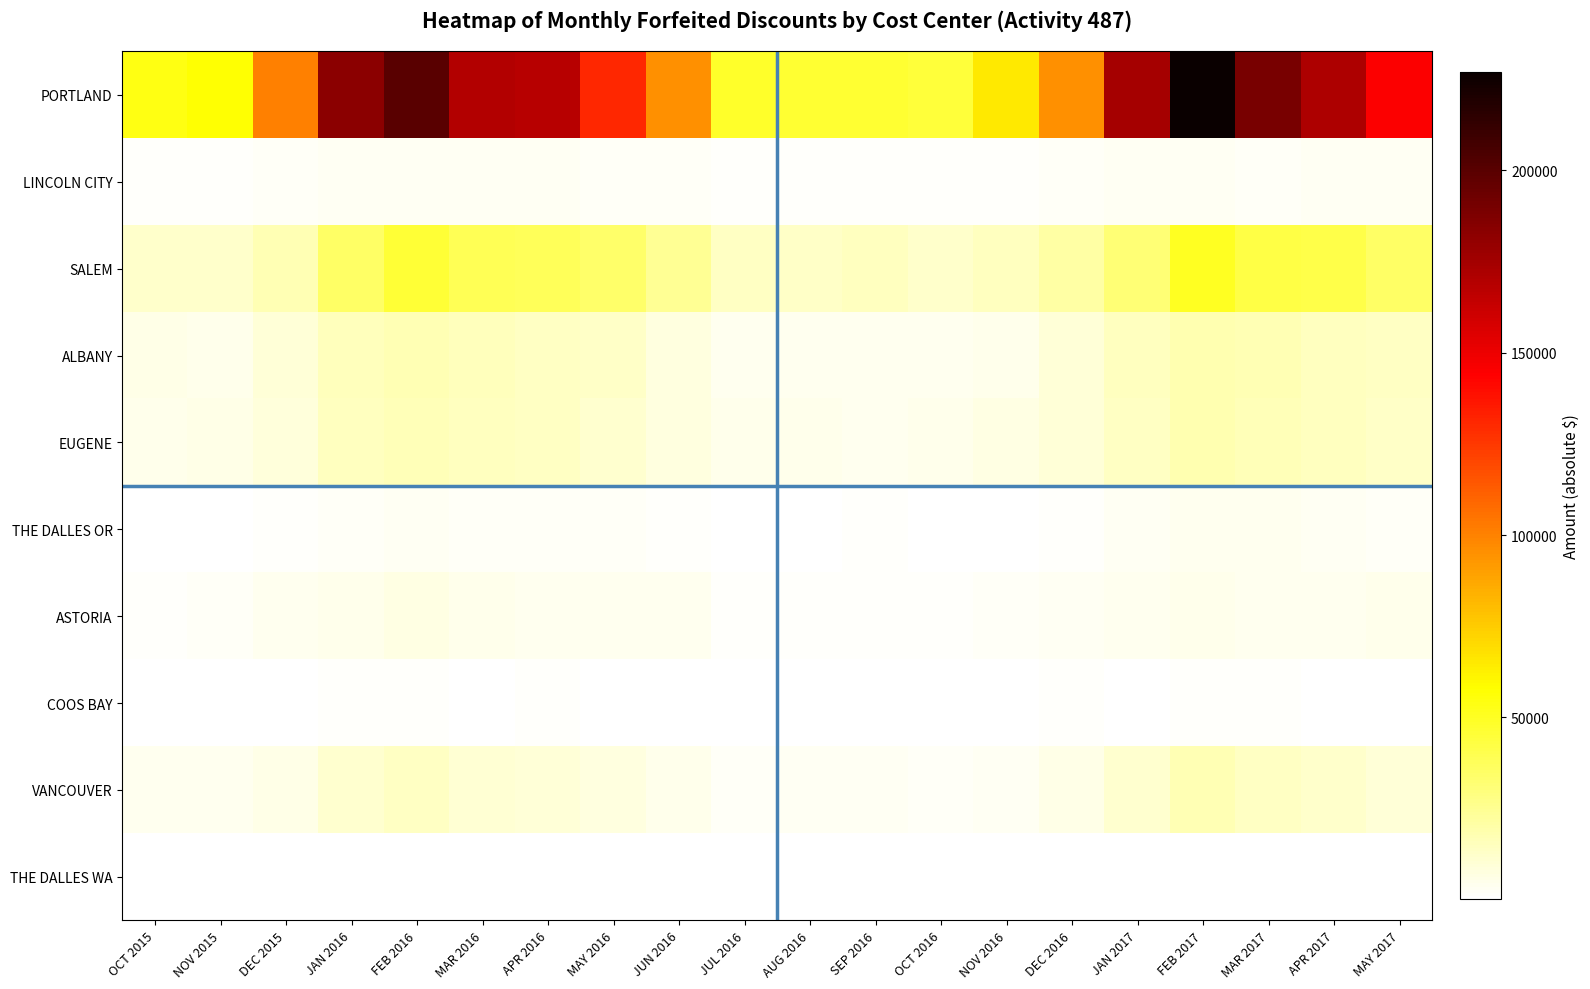

Which label corresponds to the smallest value in the chart?

OCT 2016